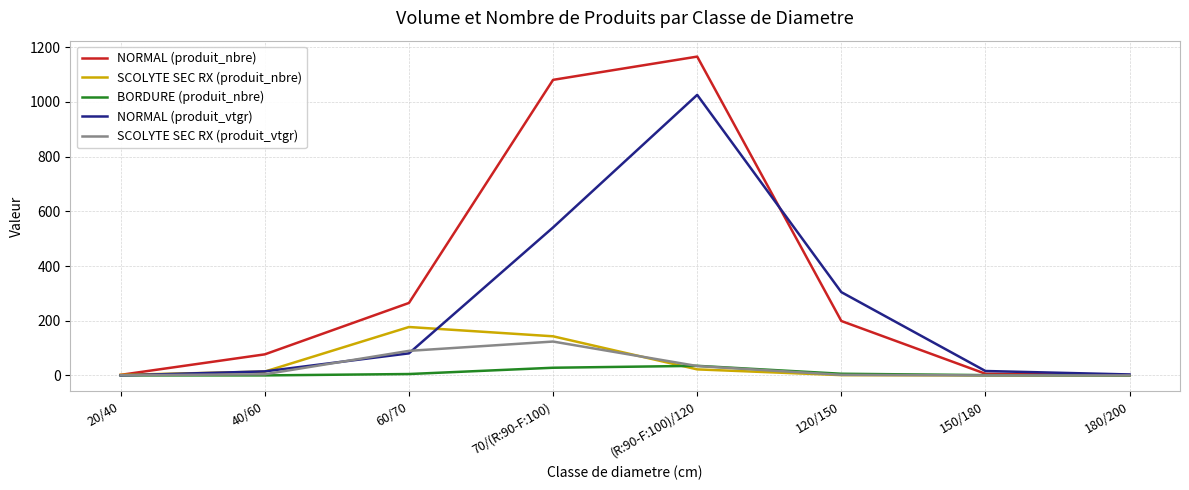

What is the sum of all SCOLYTE SEC RX (produit_vtgr) values?

254.5